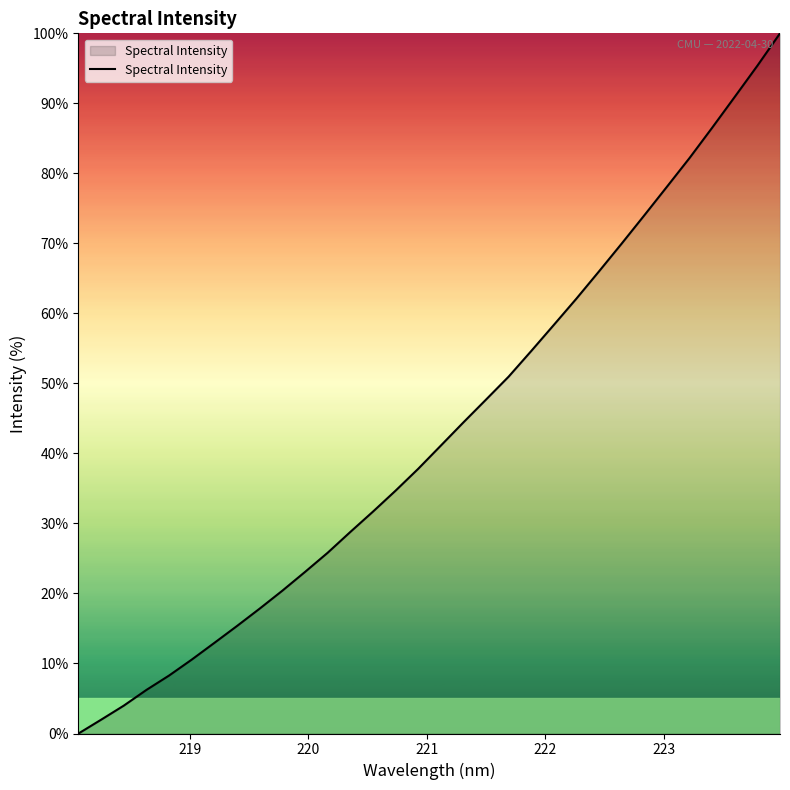

How many lines are shown in the chart?

1